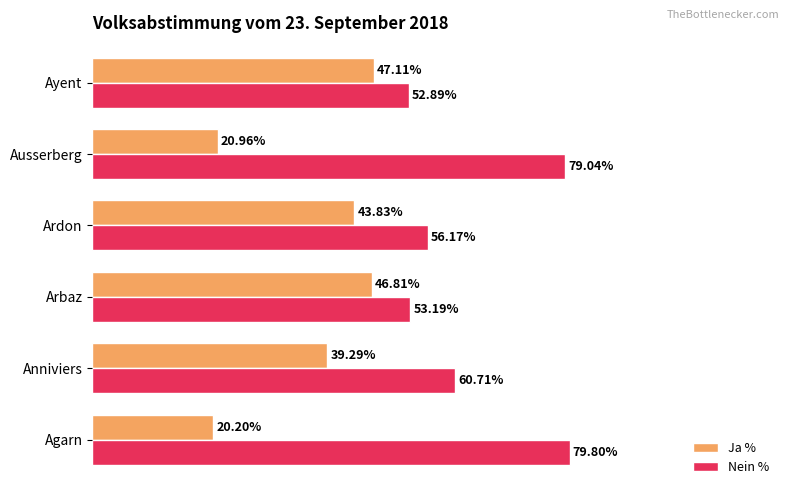

List the labels in order of Ja % value, smallest first.

Agarn, Ausserberg, Anniviers, Ardon, Arbaz, Ayent